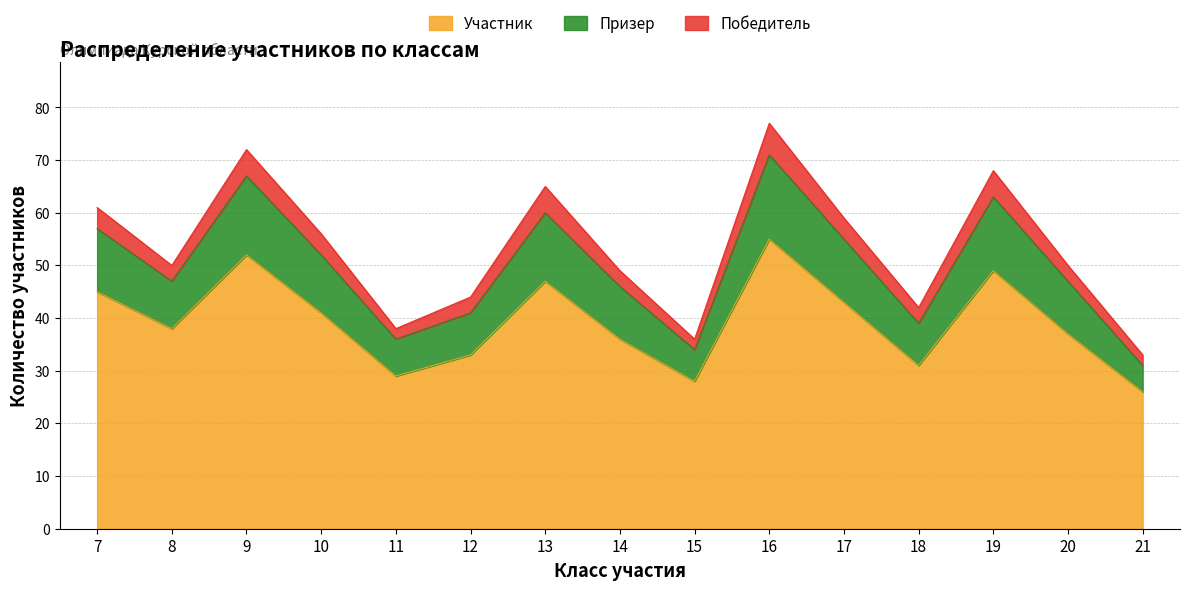

True or false: Участник has a value of 55 at 16.

True